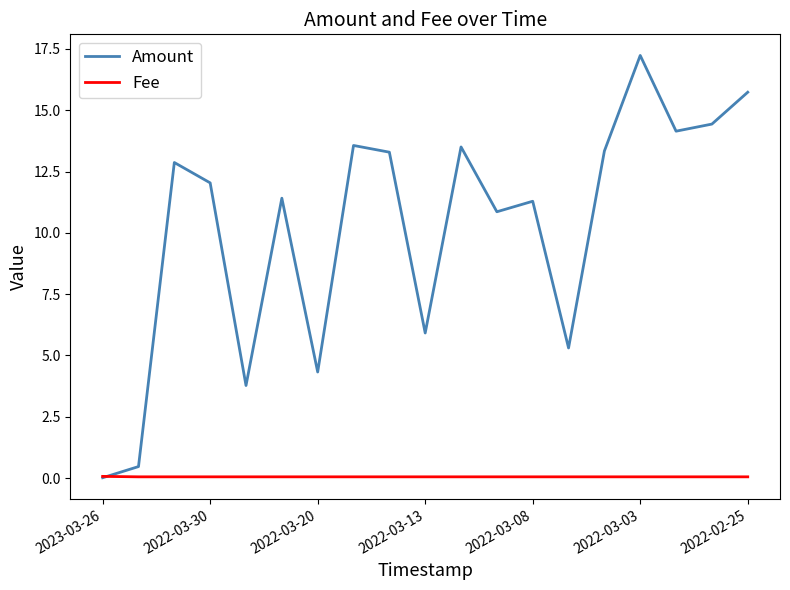

Rank the series by their average value, from lowest to highest.

Fee, Amount